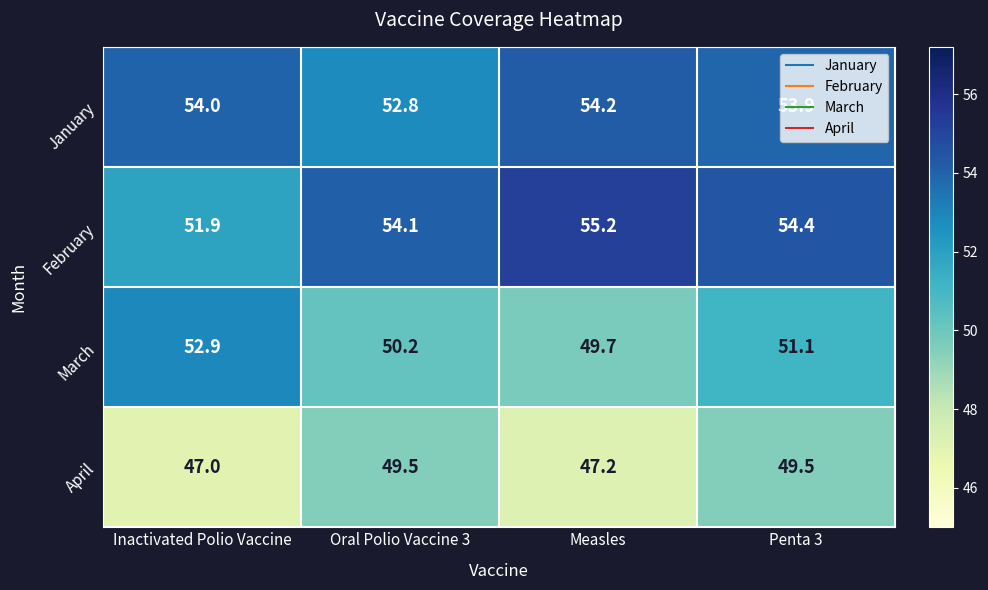

Between Oral Polio Vaccine 3 and Measles, which series saw the biggest shift?

April